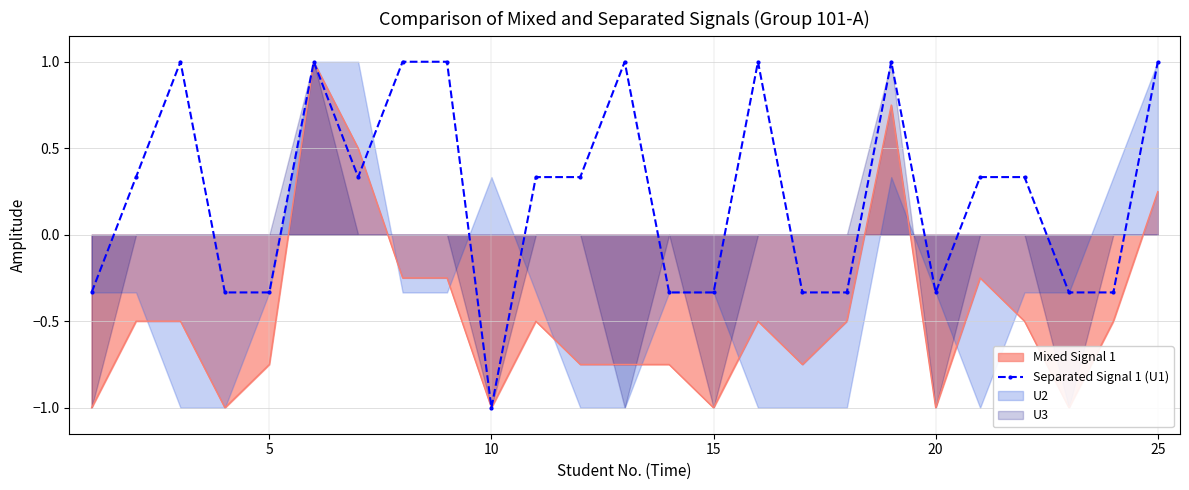

True or false: the data has more than 0 interior local peaks.

True